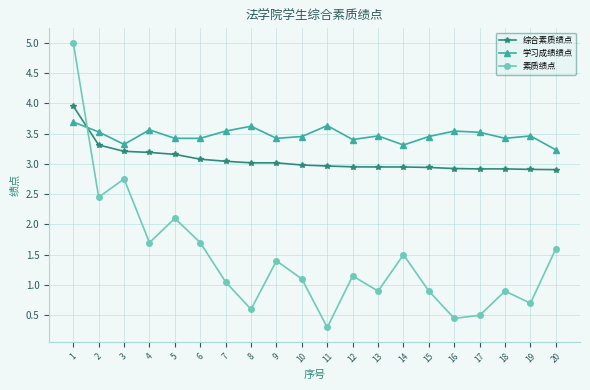

Rank the series by their average value, from highest to lowest.

学习成绩绩点, 综合素质绩点, 素质绩点